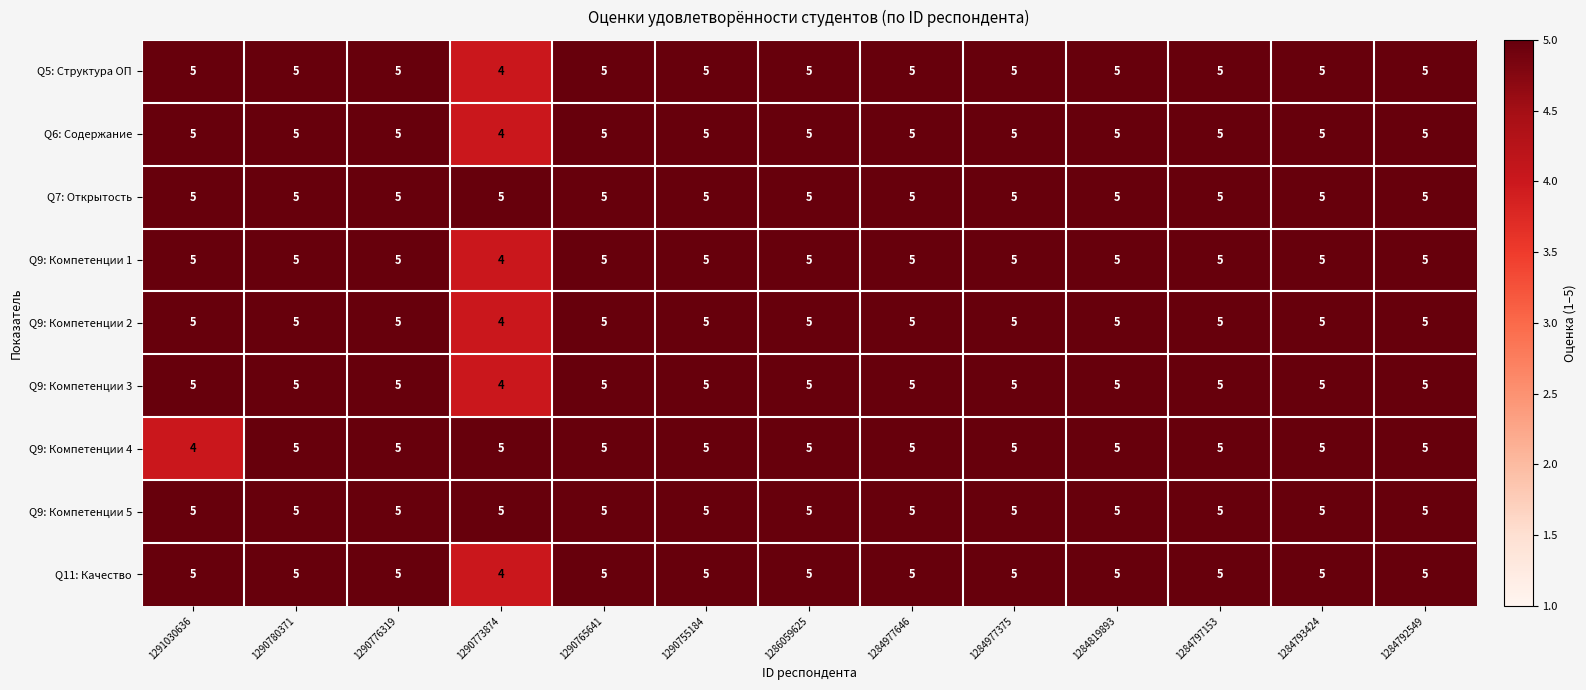

What is the average value of the Q9: Компетенции 2 series?

5